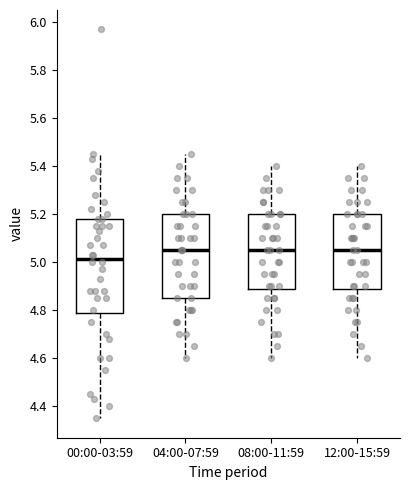

Where is the lower edge of the box for 04:00-07:59 on the y-axis? The values are not printed on the chart, so give them approximately, as read against the axis.

4.86